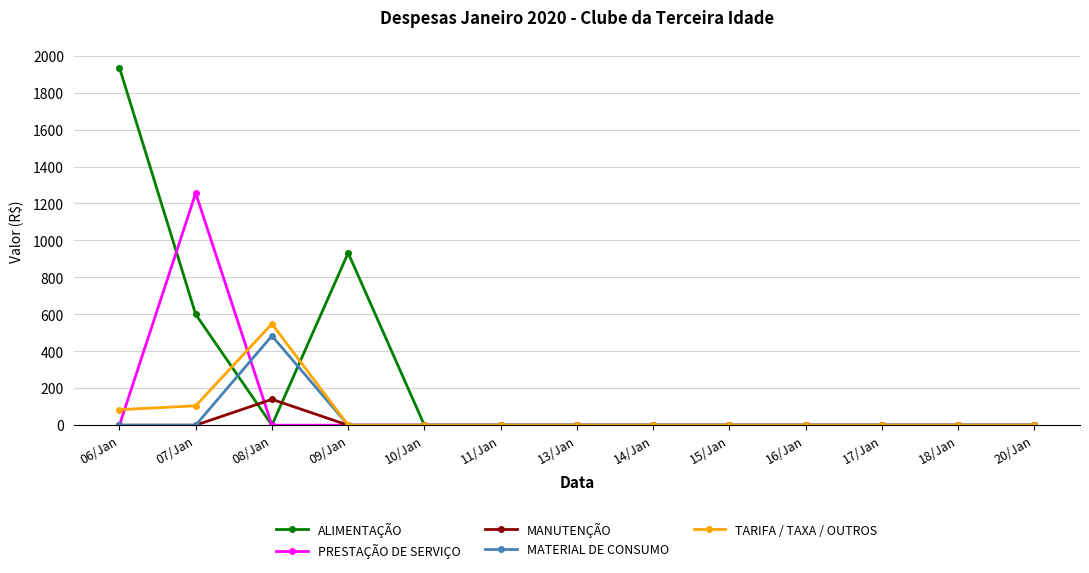

Which series has the largest range (max minus min)?

ALIMENTAÇÃO